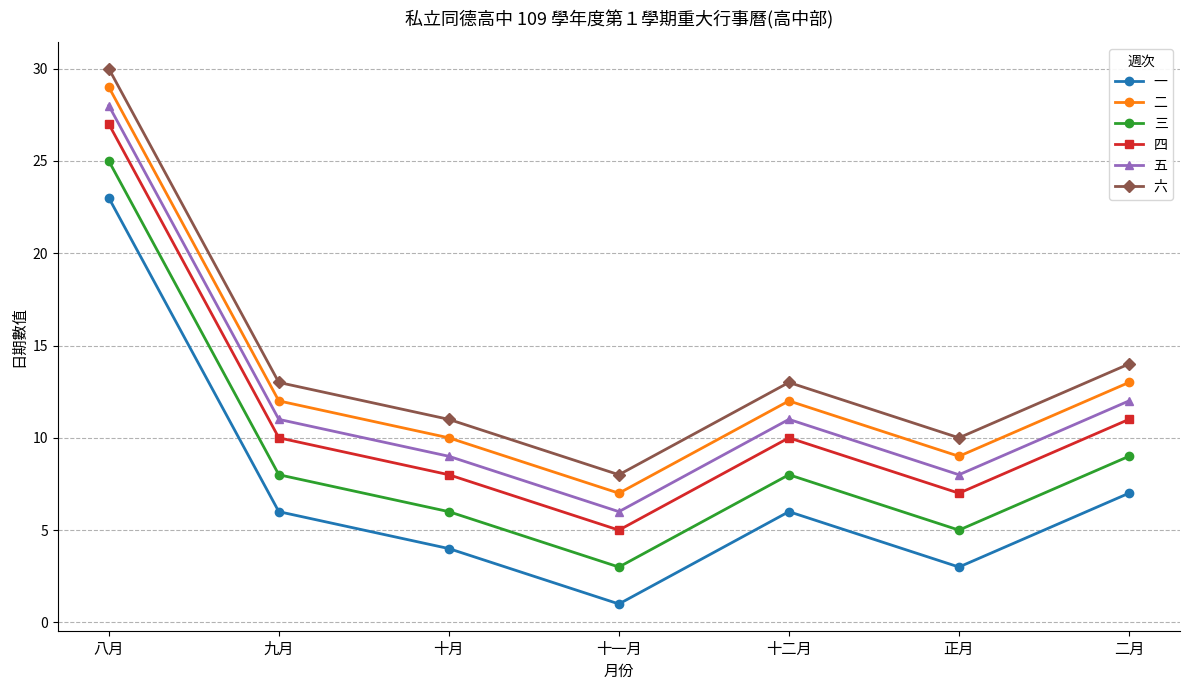

What position from the left is 二月?

7